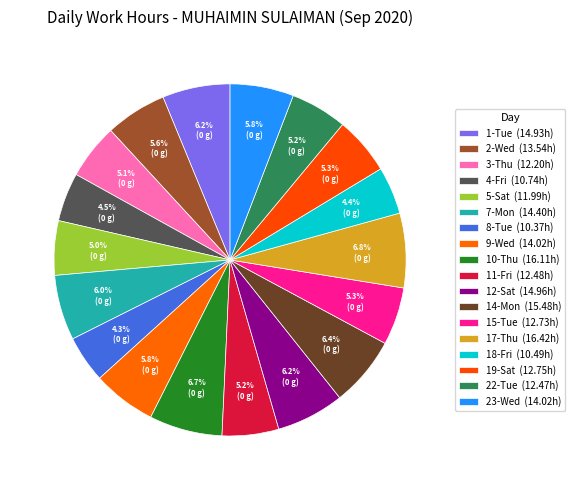

What is the total percentage of 23-Wed and 1-Tue?

12.1%